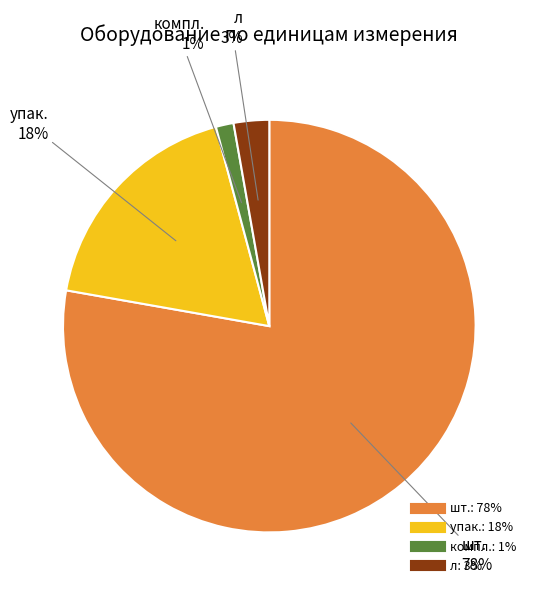

Do шт. and л together represent more than half of the pie?

Yes